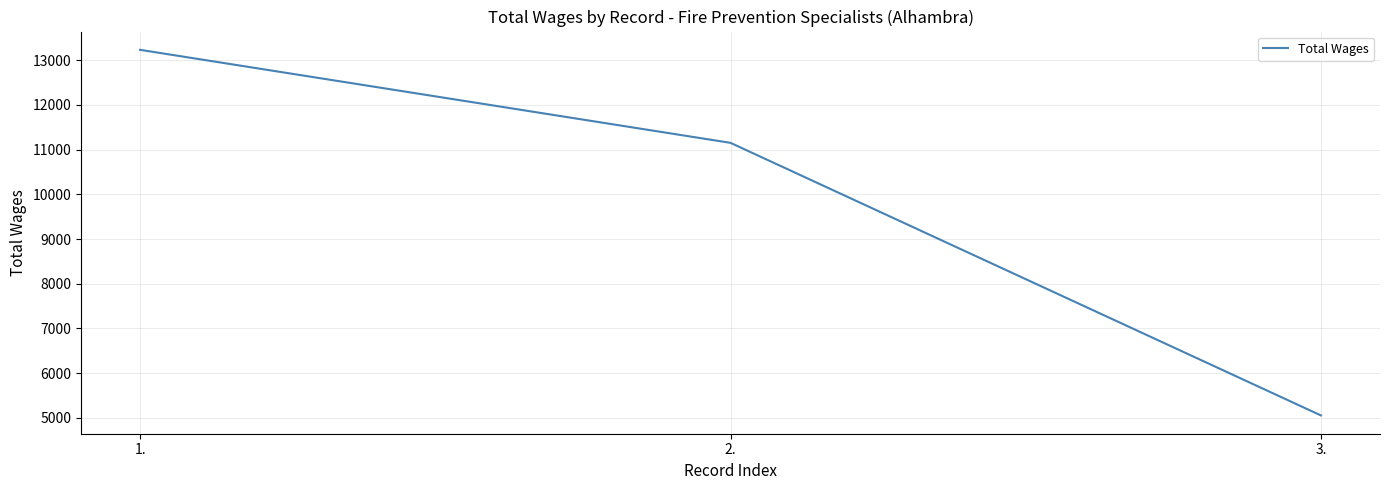

At which label is the value closest to 9143?

2.